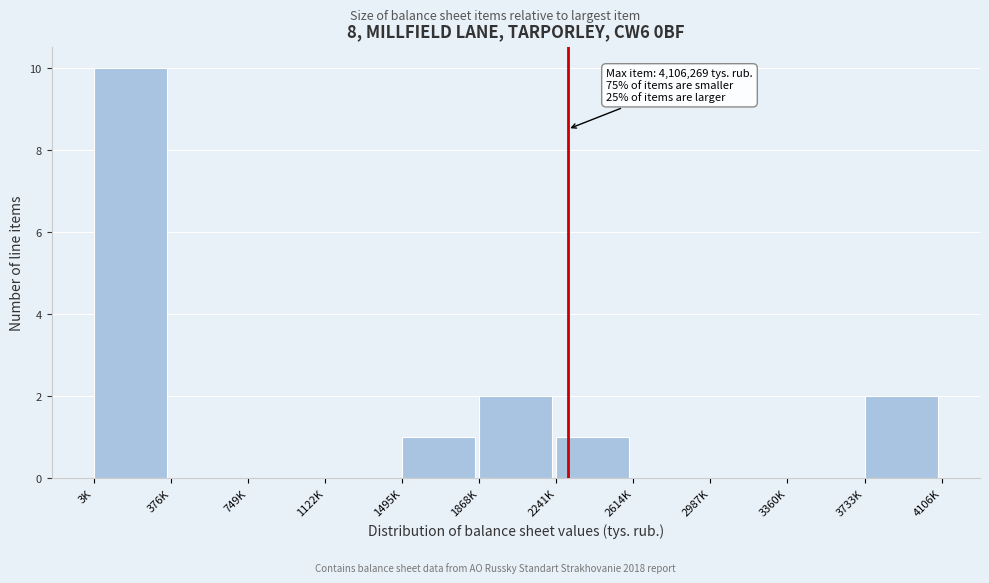

Reading left to right, extract all data points from this chart.

3K=10	376K=0	749K=0	1122K=0	1495K=1	1868K=2	2241K=1	2614K=0	2987K=0	3360K=0	3733K=2